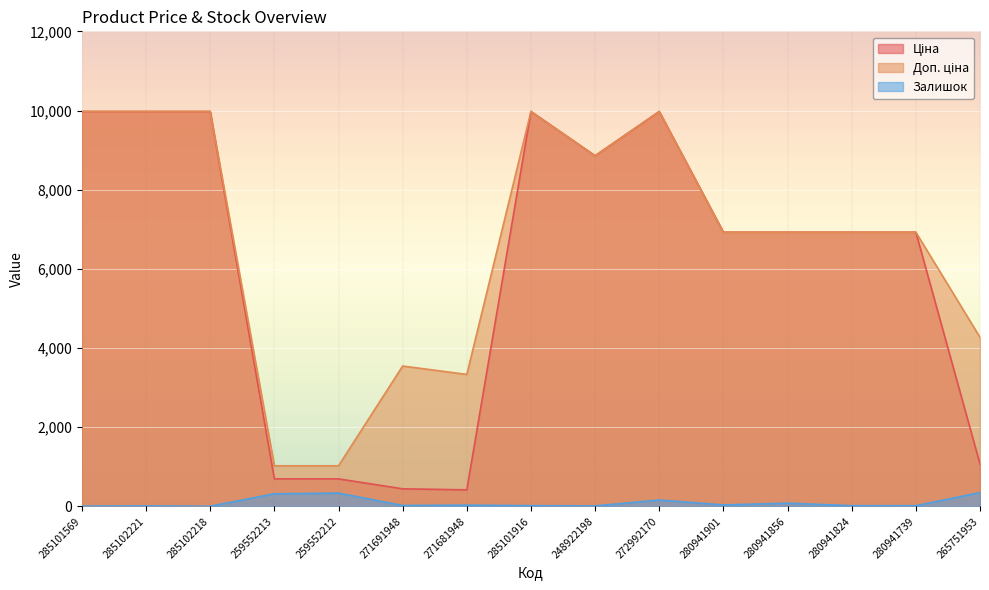

True or false: Доп. ціна and Залишок intersect in this chart.

False